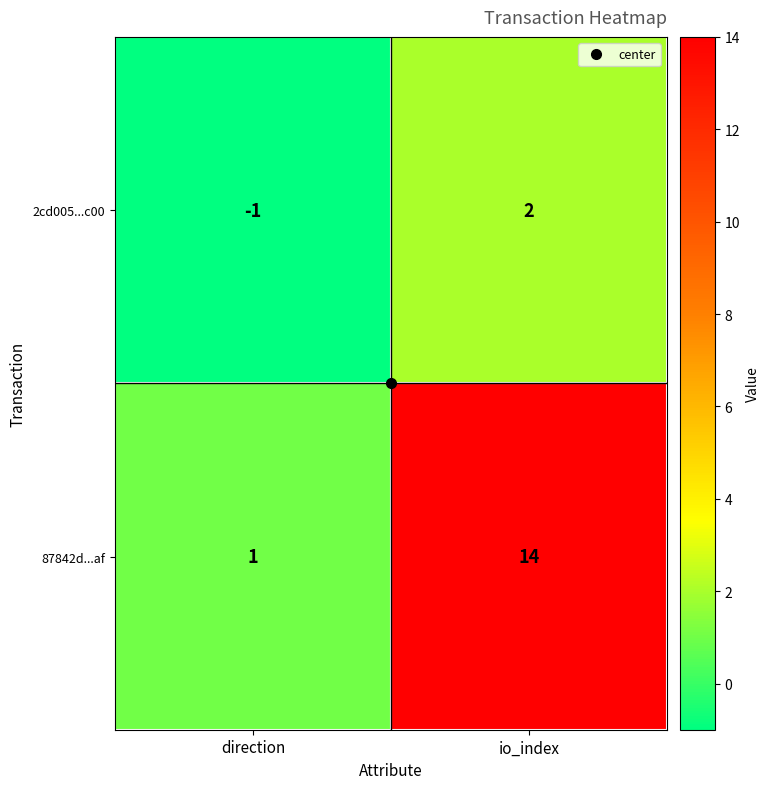

Which category has the highest value across all series?

io_index